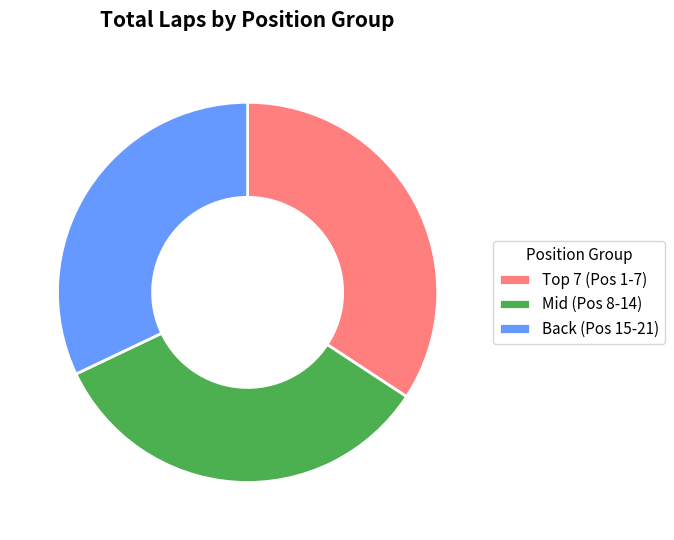

Approximately how many times larger is the value at Back (Pos 15-21) compared to Mid (Pos 8-14)?

1.0